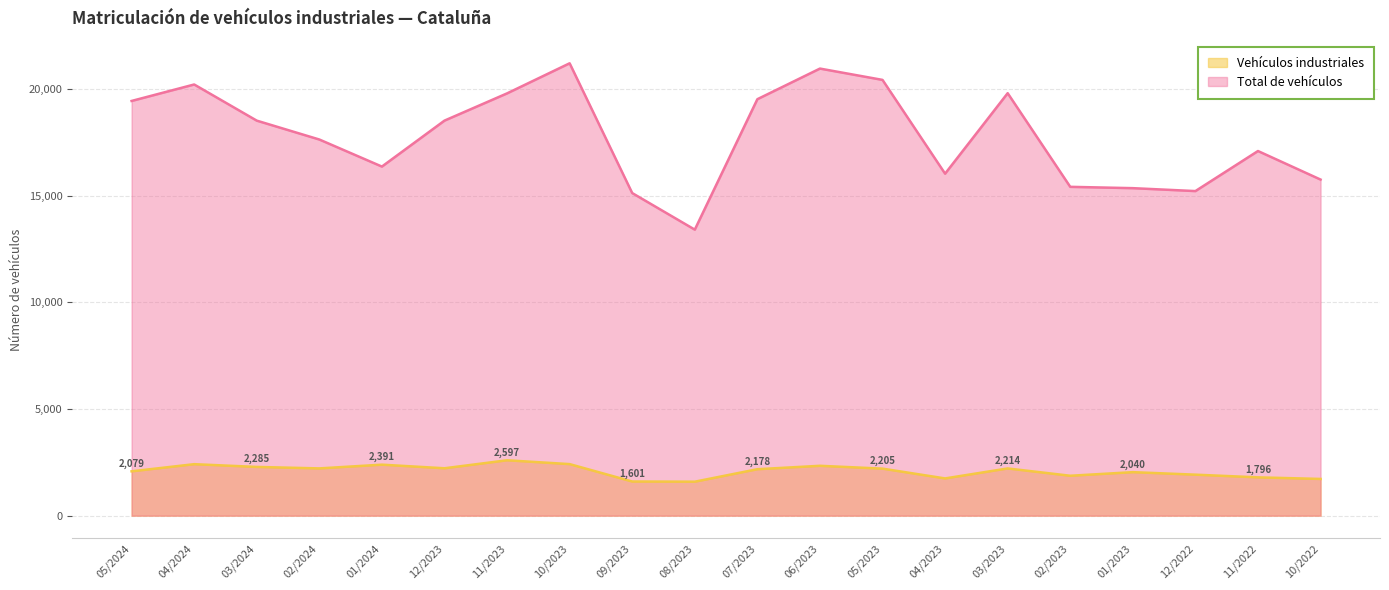

Where is the first local minimum for Total de vehículos?

01/2024